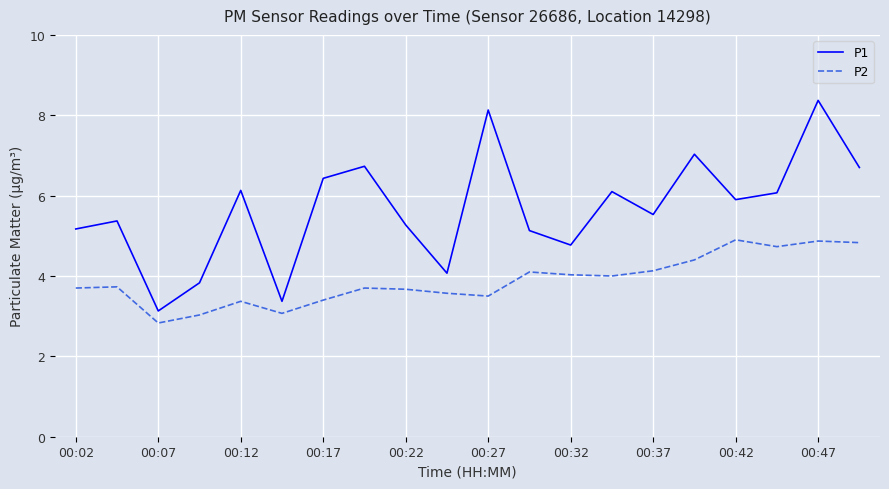

Which series has the largest total across all categories?

P1